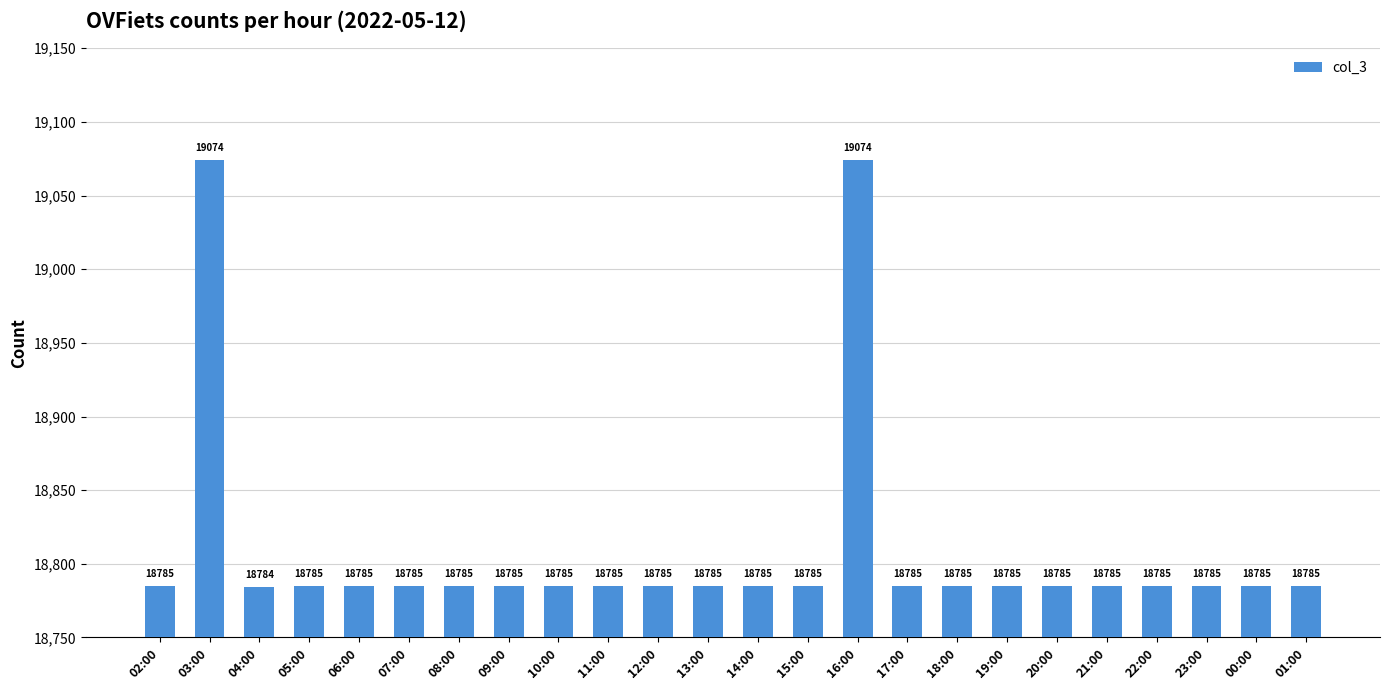

What is the difference between the maximum and second lowest values?

289